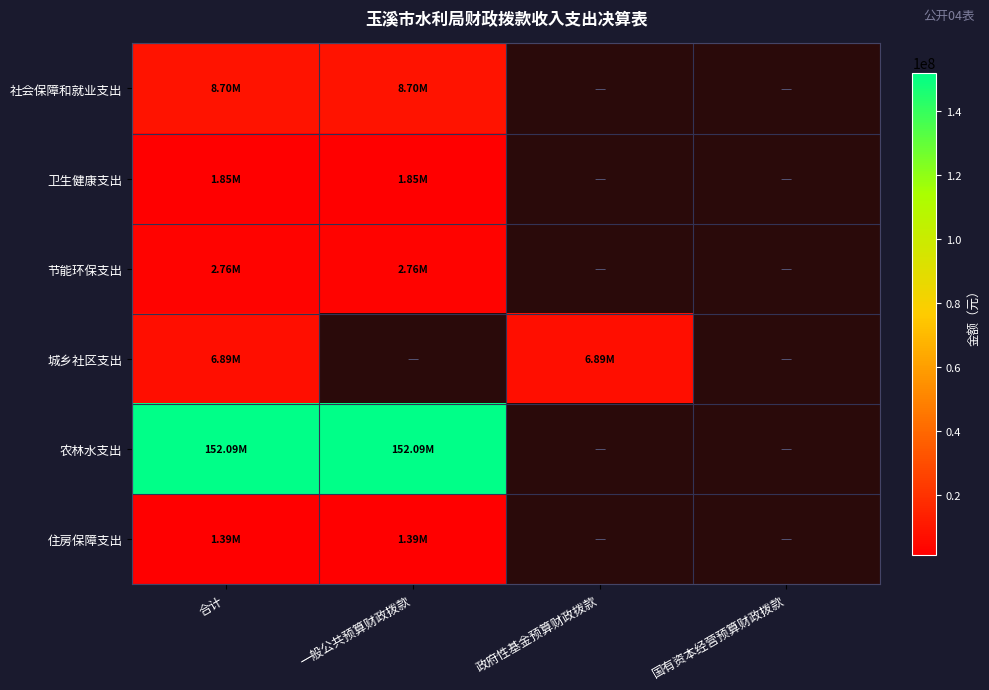

At how many categories does at least one series exceed 130647491?

2